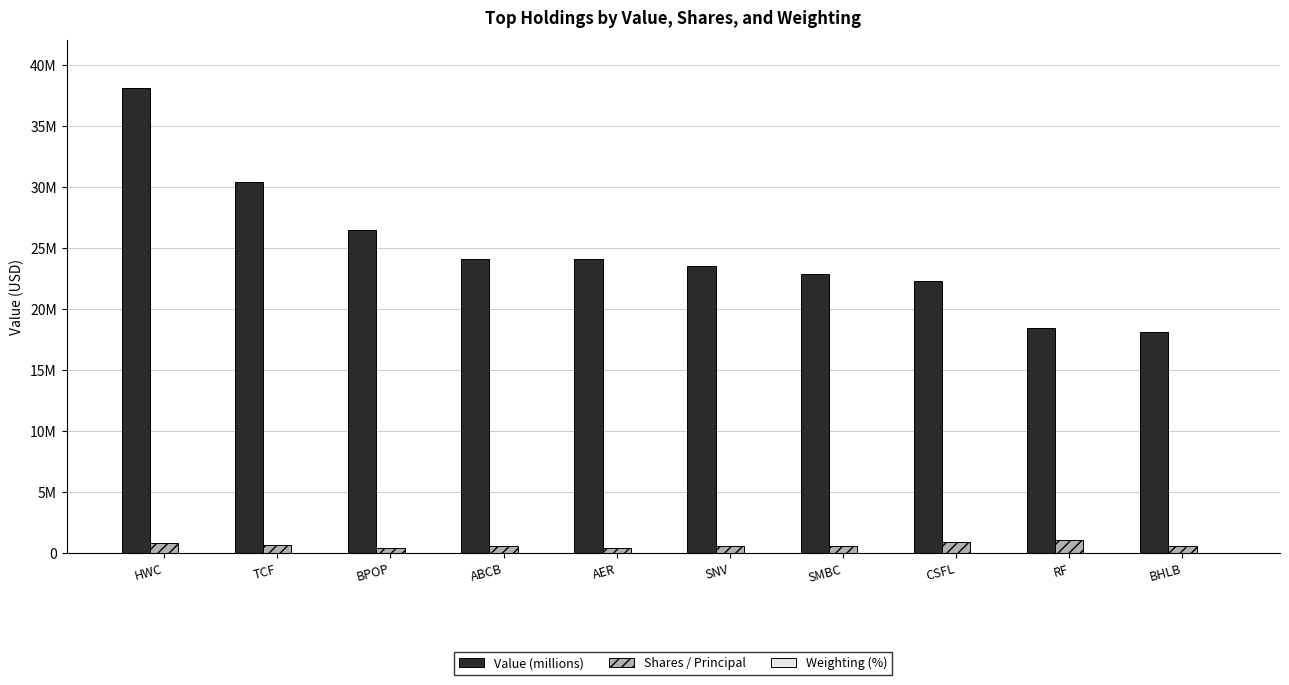

What is the total value across all series at AER?

24453446.0